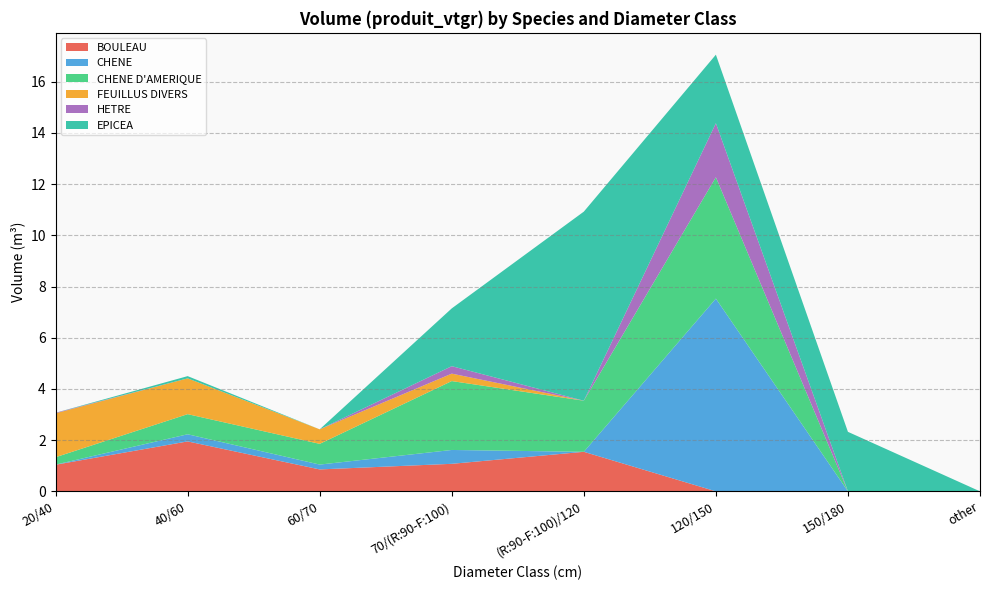

Reading left to right, what are all the values shown in this chart?

BOULEAU: 1.0	1.9	0.9	1.1	1.5	0.0	0.0	0.0
CHENE: 0.0	0.3	0.2	0.5	0.0	7.5	0.0	0.0
CHENE D'AMERIQUE: 0.3	0.8	0.8	2.7	2.0	4.7	0.0	0.0
FEUILLUS DIVERS: 1.7	1.4	0.6	0.3	0.0	0.0	0.0	0.0
HETRE: 0.0	0.0	0.0	0.3	0.0	2.1	0.0	0.0
EPICEA: 0.0	0.1	0.0	2.3	7.4	2.7	2.3	0.0